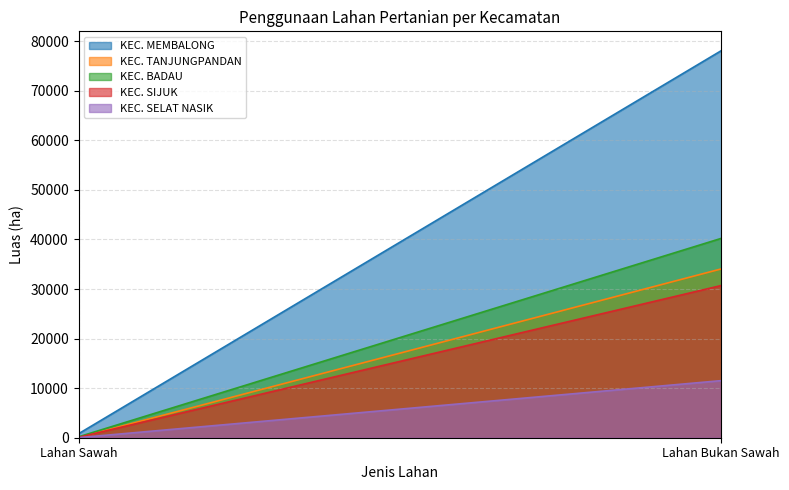

What is the difference between the KEC. SELAT NASIK values at Lahan Sawah and Lahan Bukan Sawah?

11505